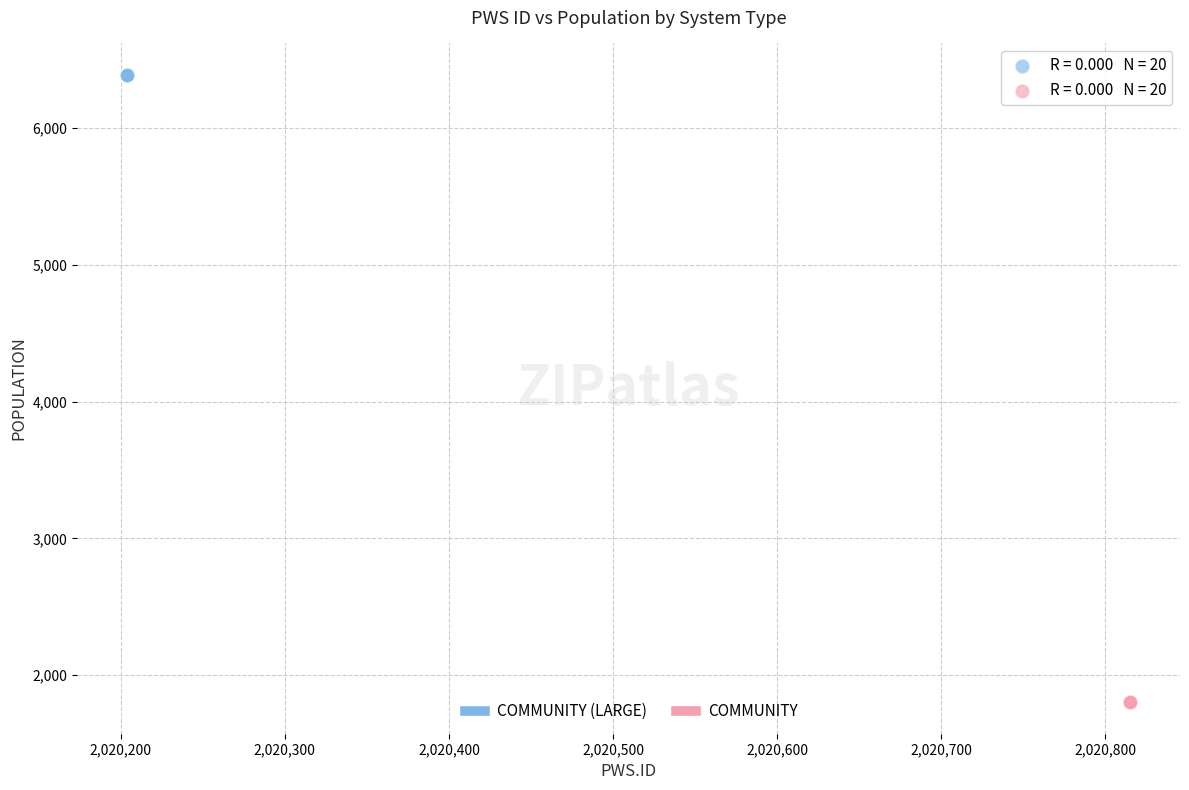

Which series reaches the maximum Y coordinate?

COMMUNITY (LARGE)